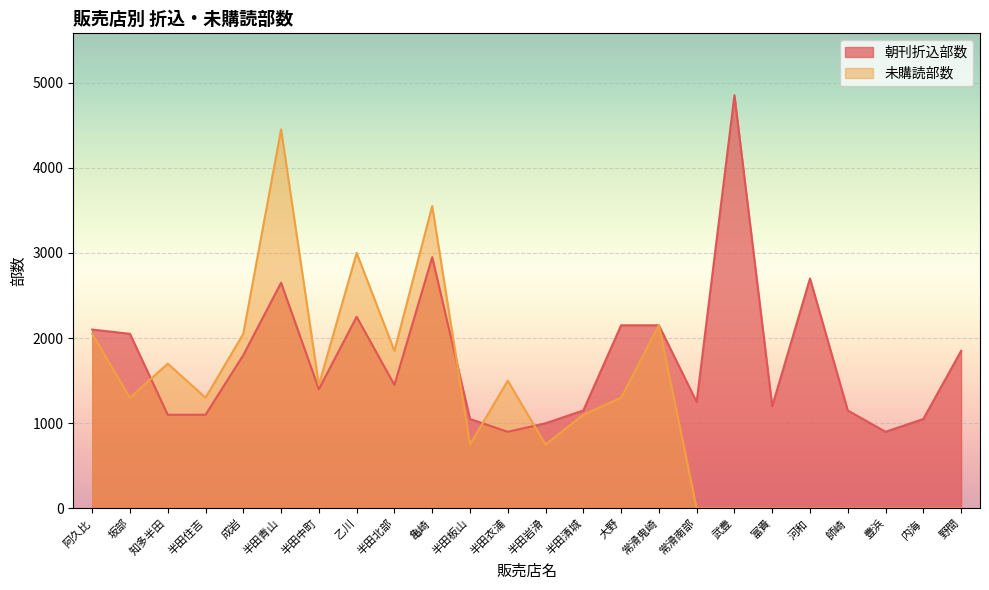

What is the value of the 朝刊折込部数 point at the 6th from the left?

2650